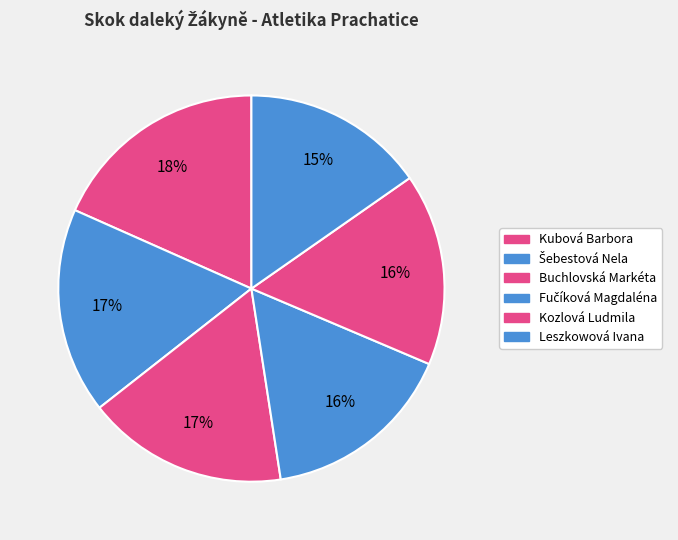

Combined, do Leszkowová Ivana and Buchlovská Markéta account for over 50%?

No